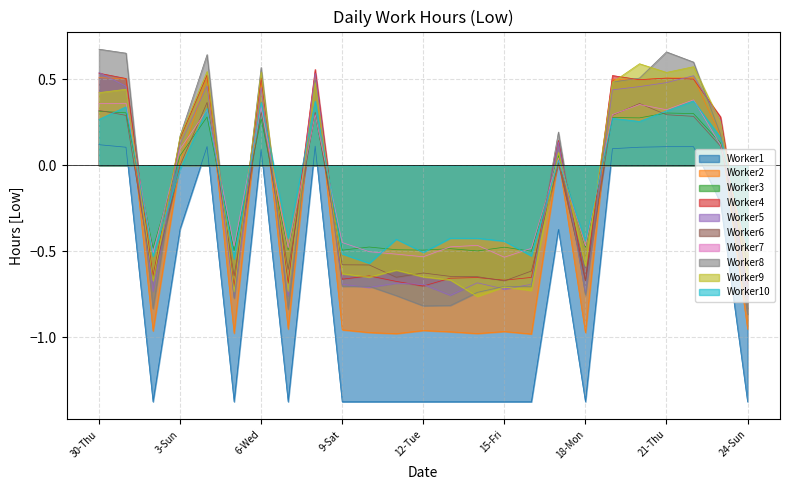

List the labels in order of value, largest first.

30-Thu, 8-Fri, 4-Mon, 21-Thu, 22-Fri, 1-Fri, 20-Wed, 19-Tue, 6-Wed, 23-Sat, 3-Sun, 17-Sun, 2-Sat, 5-Tue, 7-Thu, 9-Sat, 10-Sun, 11-Mon, 12-Tue, 13-Wed, 14-Thu, 15-Fri, 16-Sat, 18-Mon, 24-Sun